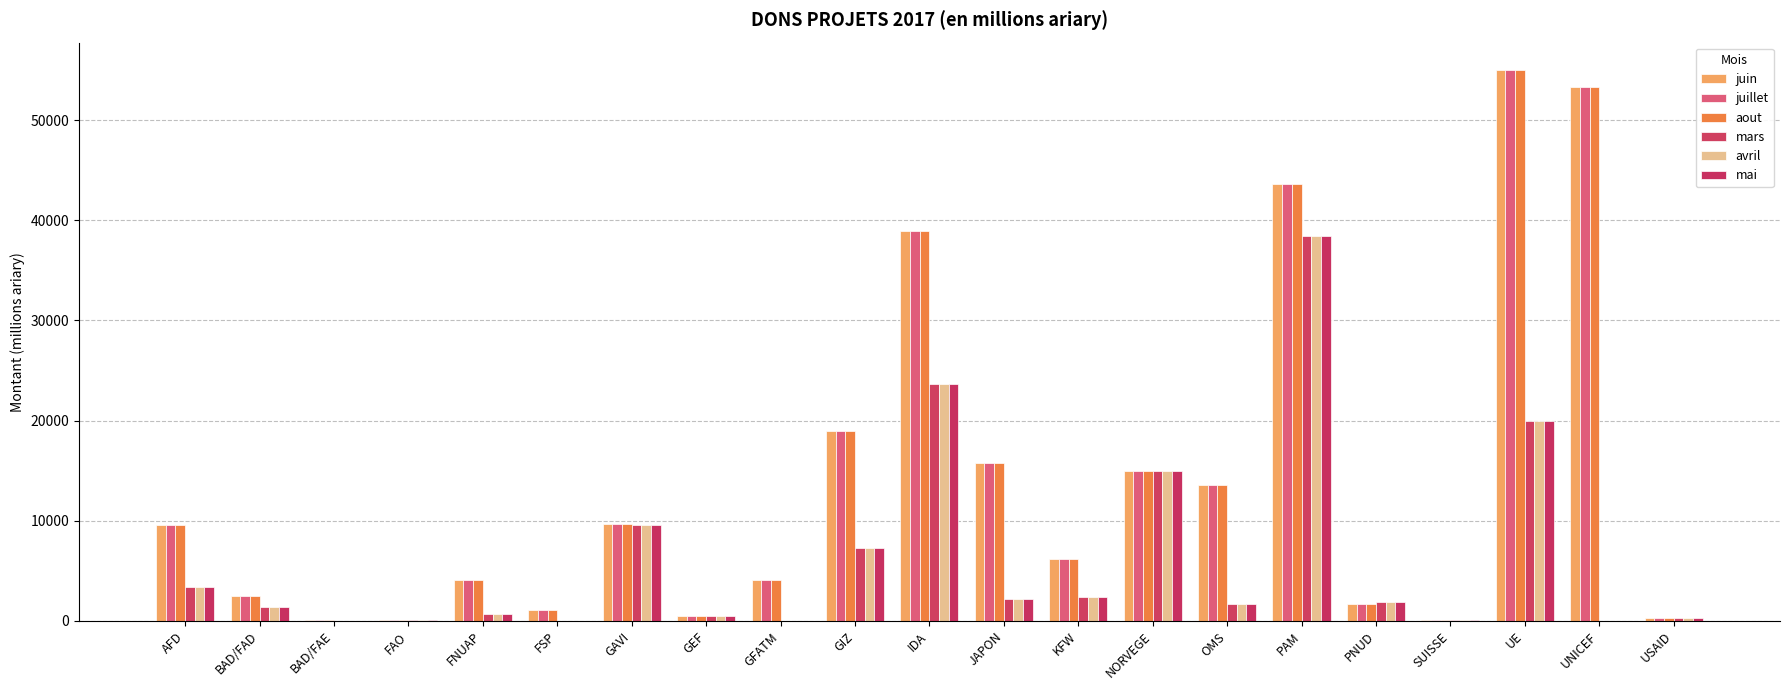

Read the aout value at PNUD.

1705.9